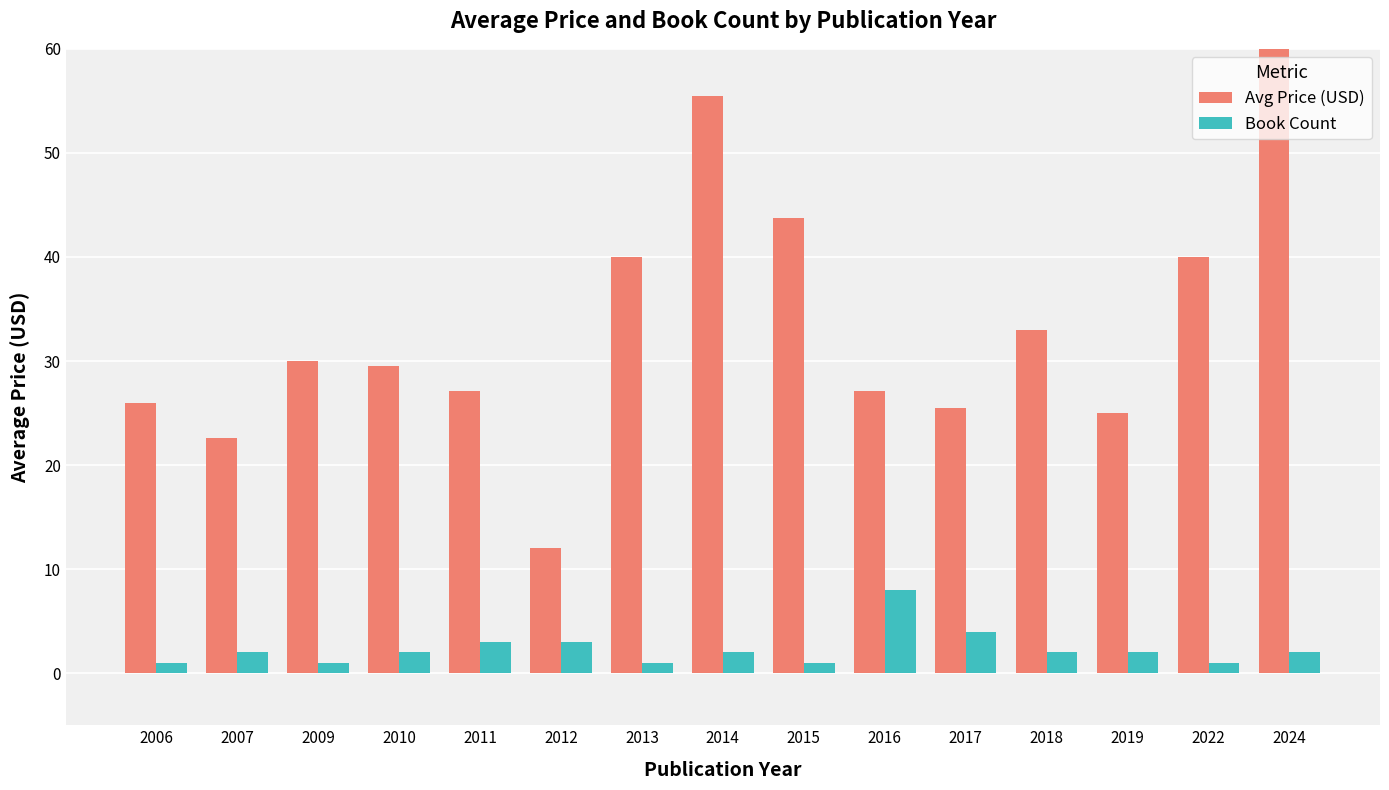

List the series in order of their peak value, lowest first.

Book Count, Avg Price (USD)